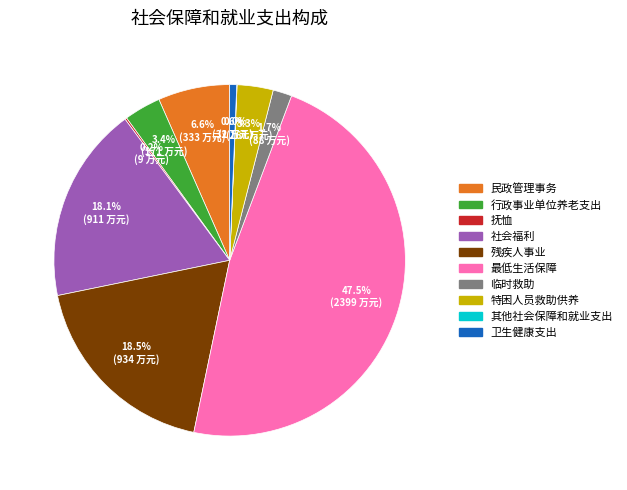

Do 特困人员救助供养 and 卫生健康支出 together represent more than half of the pie?

No